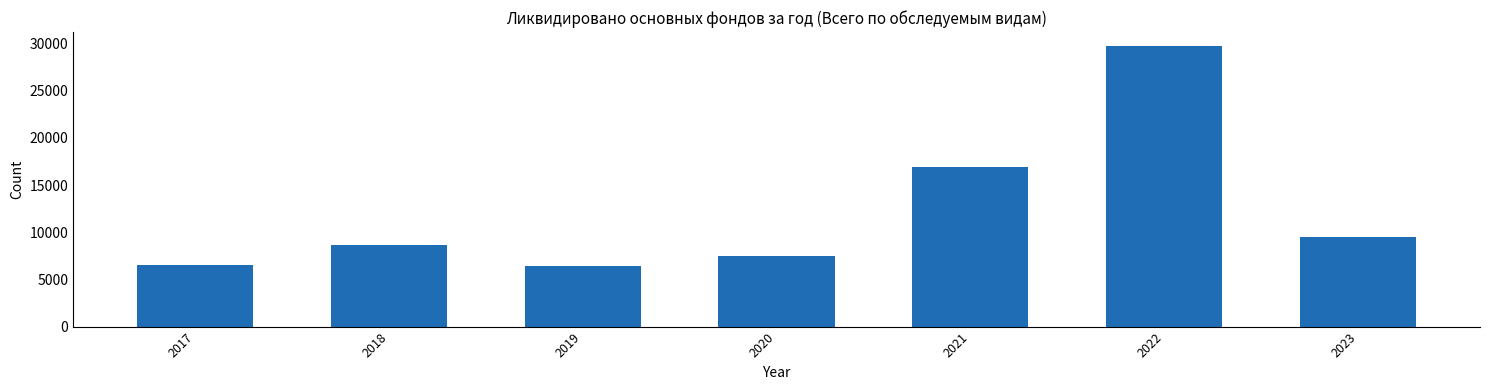

The value at 2021 is 24594. True or false?

False